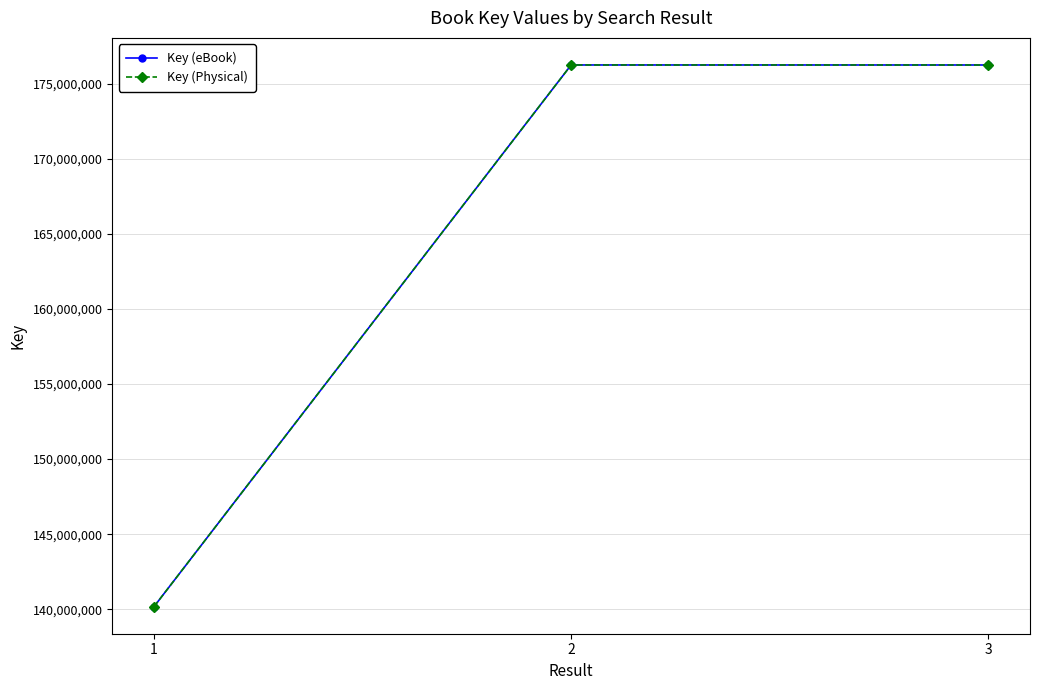

Is this an area chart (filled region under the line)?

No